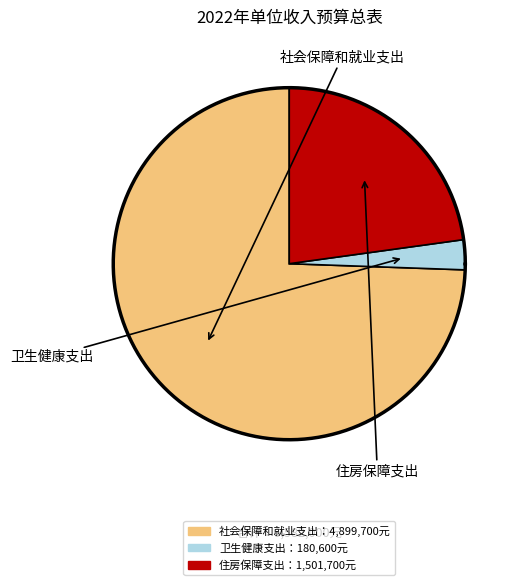

To the nearest percent, what percentage of the pie is 卫生健康支出?

3%